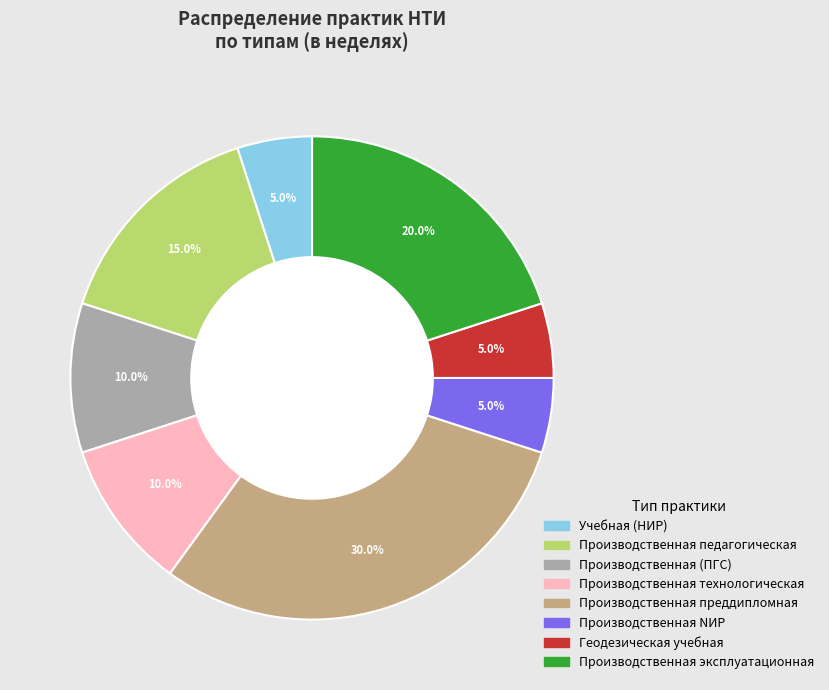

Is there a majority slice in this chart?

No